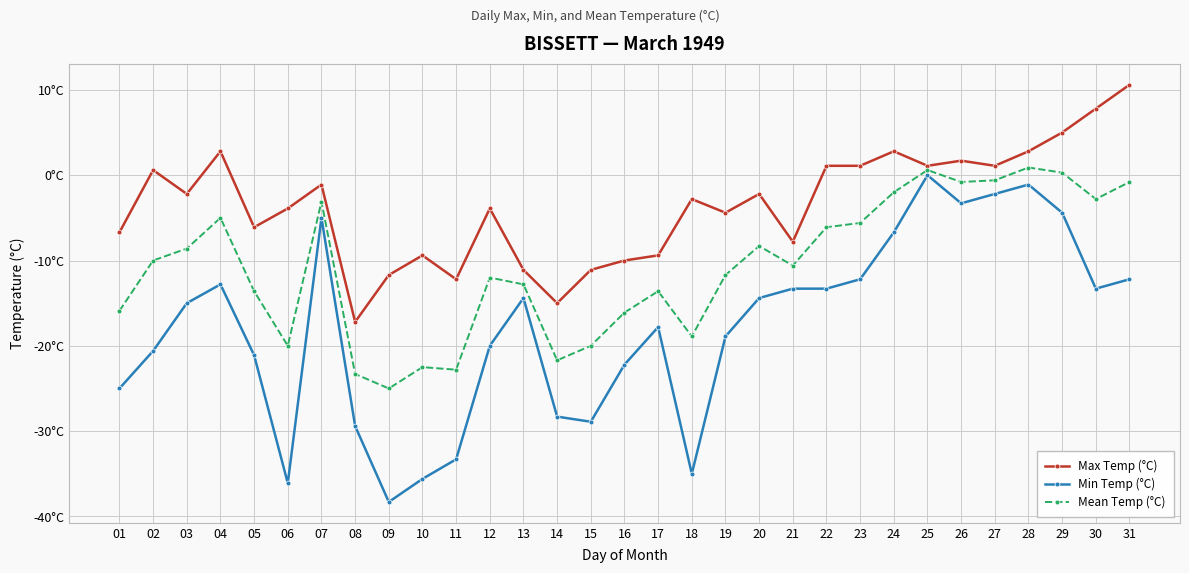

What is the value of the Min Temp (°C) point at the 18th from the left?

-35.0